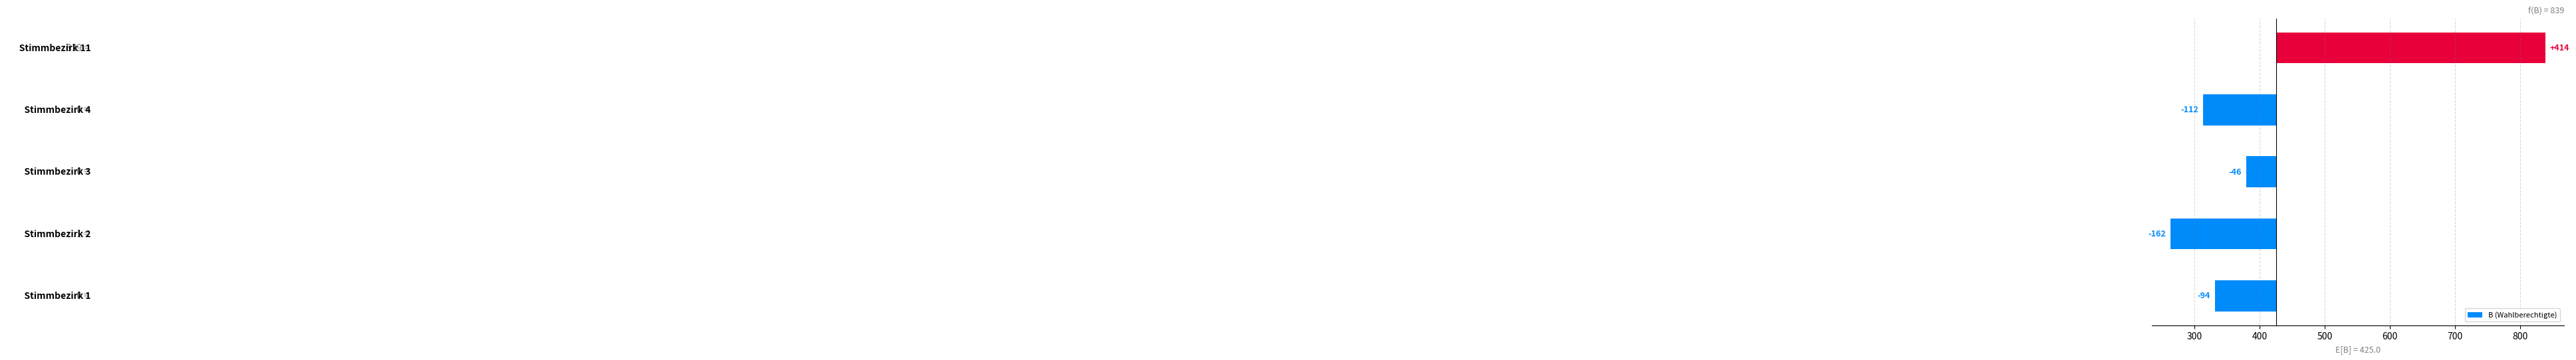

Reading left to right, what are all the values shown in this chart?

-94	-162	-46	-112	414